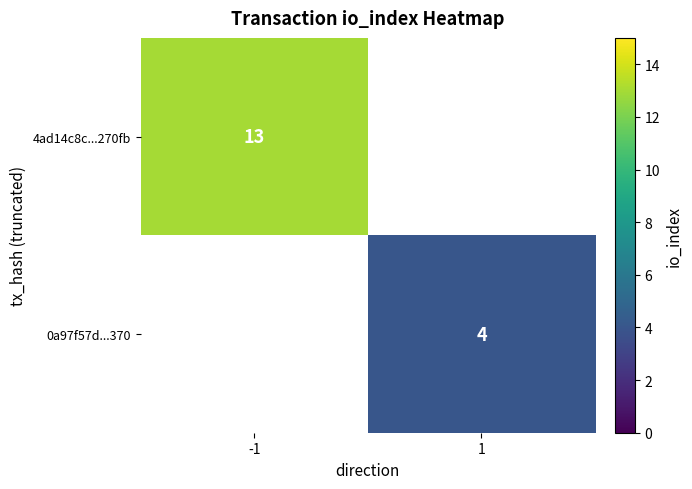

The 4ad14c8c...270fb series shows 9 at -1. True or false?

False